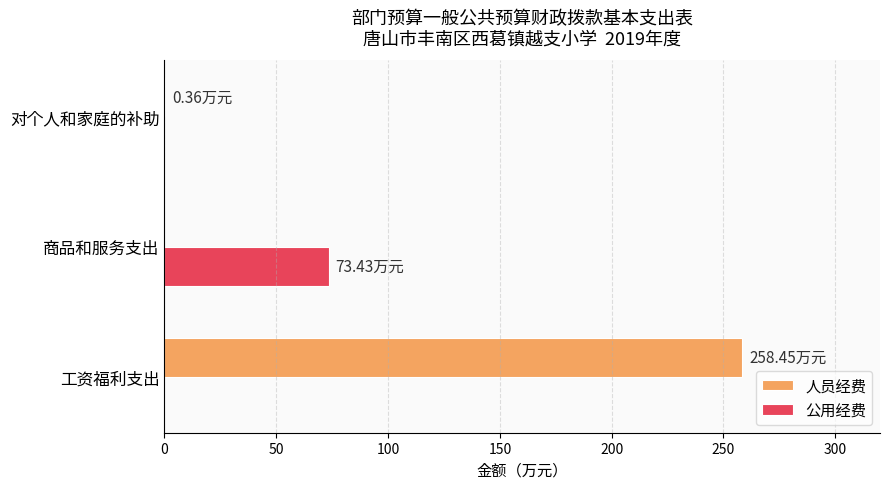

Which series has the largest total across all categories?

人员经费